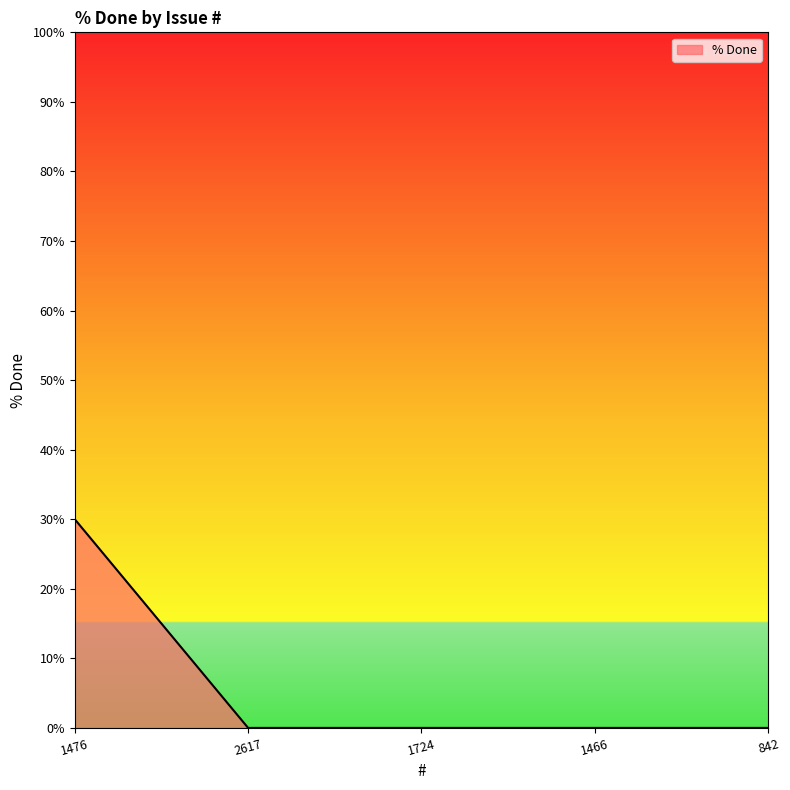

What is the sum of all values?

30